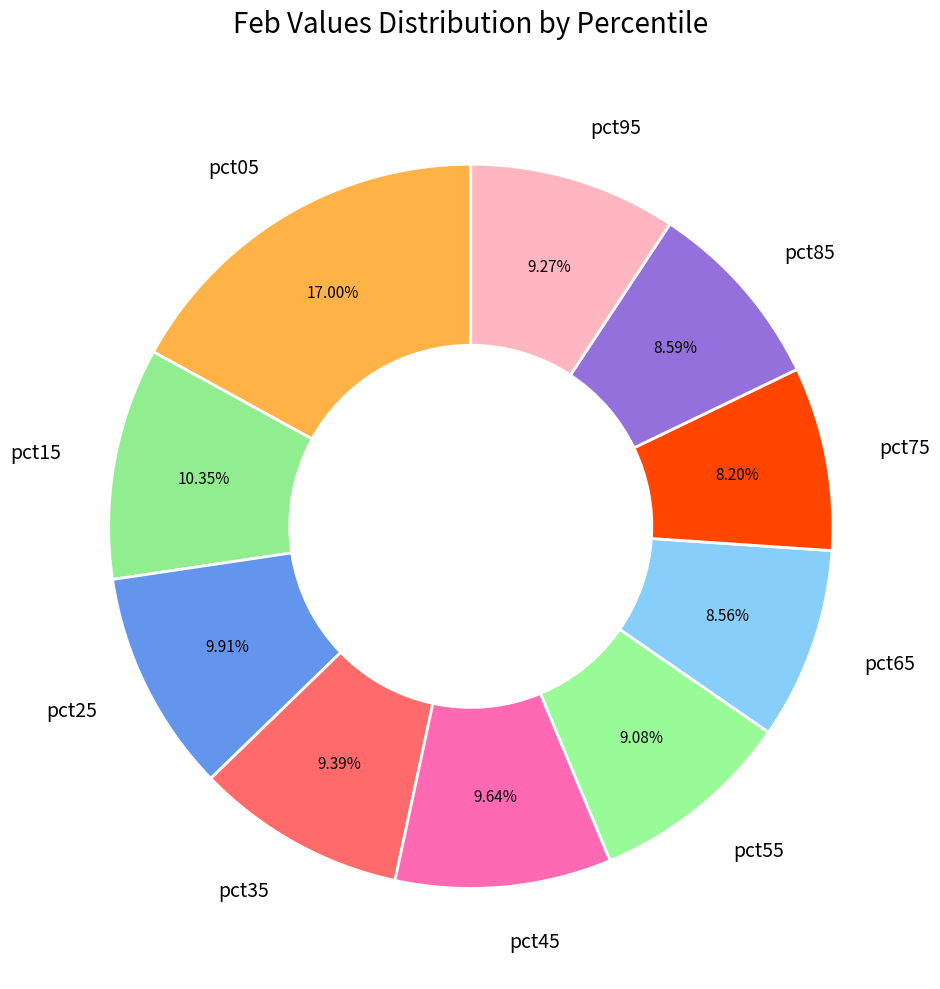

True or false: pct45 accounts for 10% of the total.

True